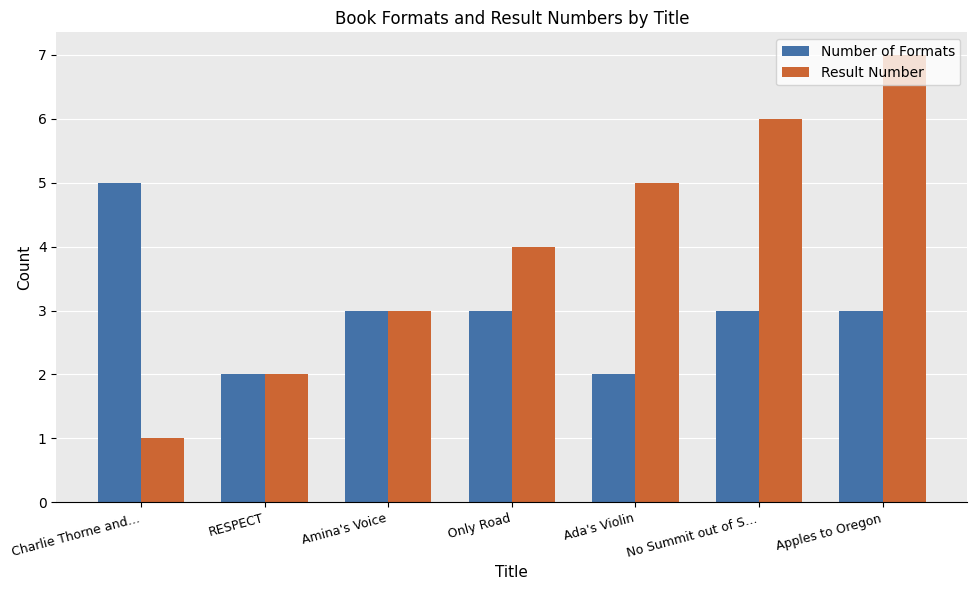

How many data points does each series have?

7